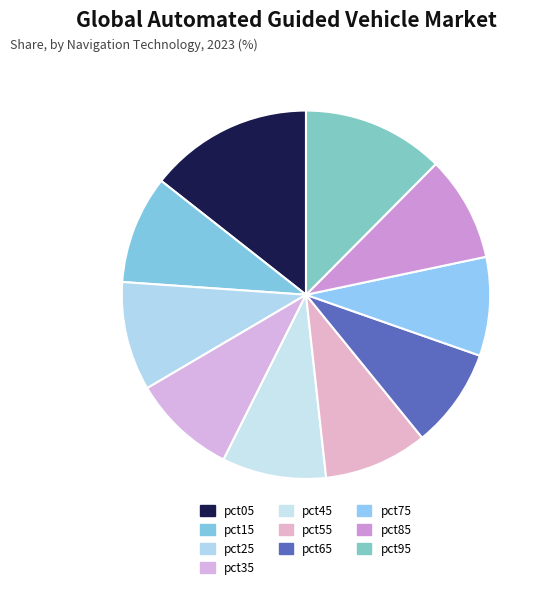

Count the number of slices in the pie.

10